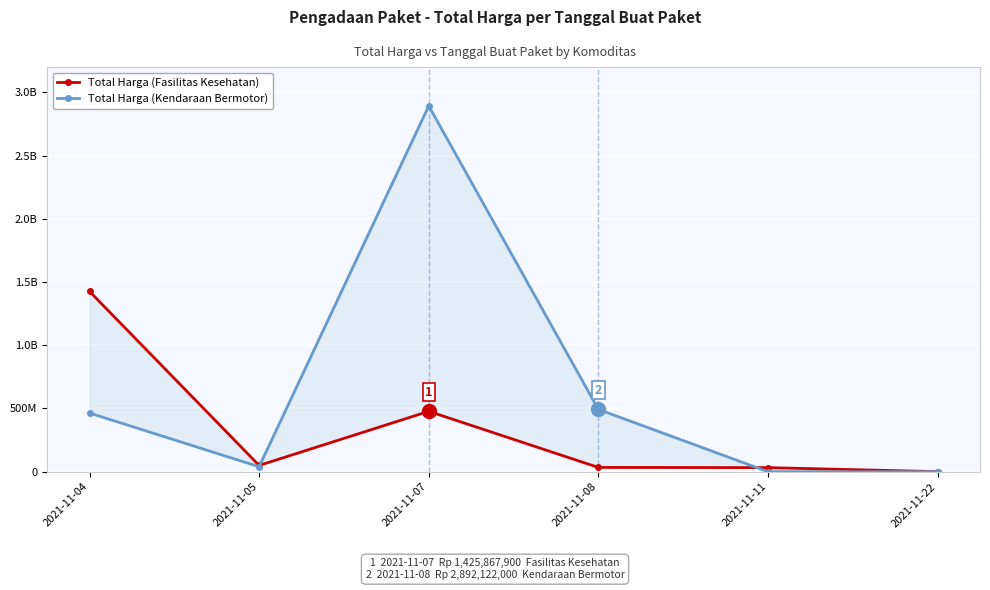

How many categories are shown in the chart?

6